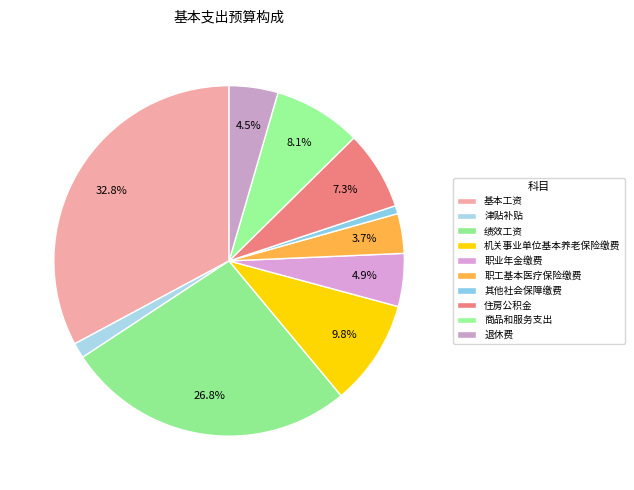

Count the number of slices in the pie.

10